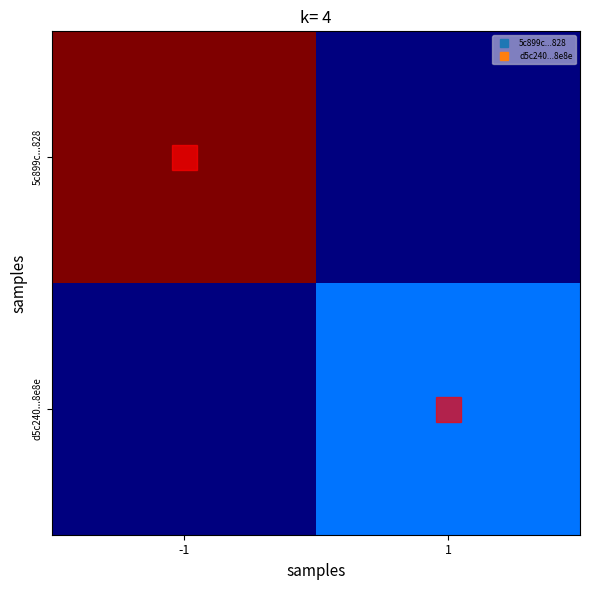

What is the difference between the highest and lowest values at -1?

50